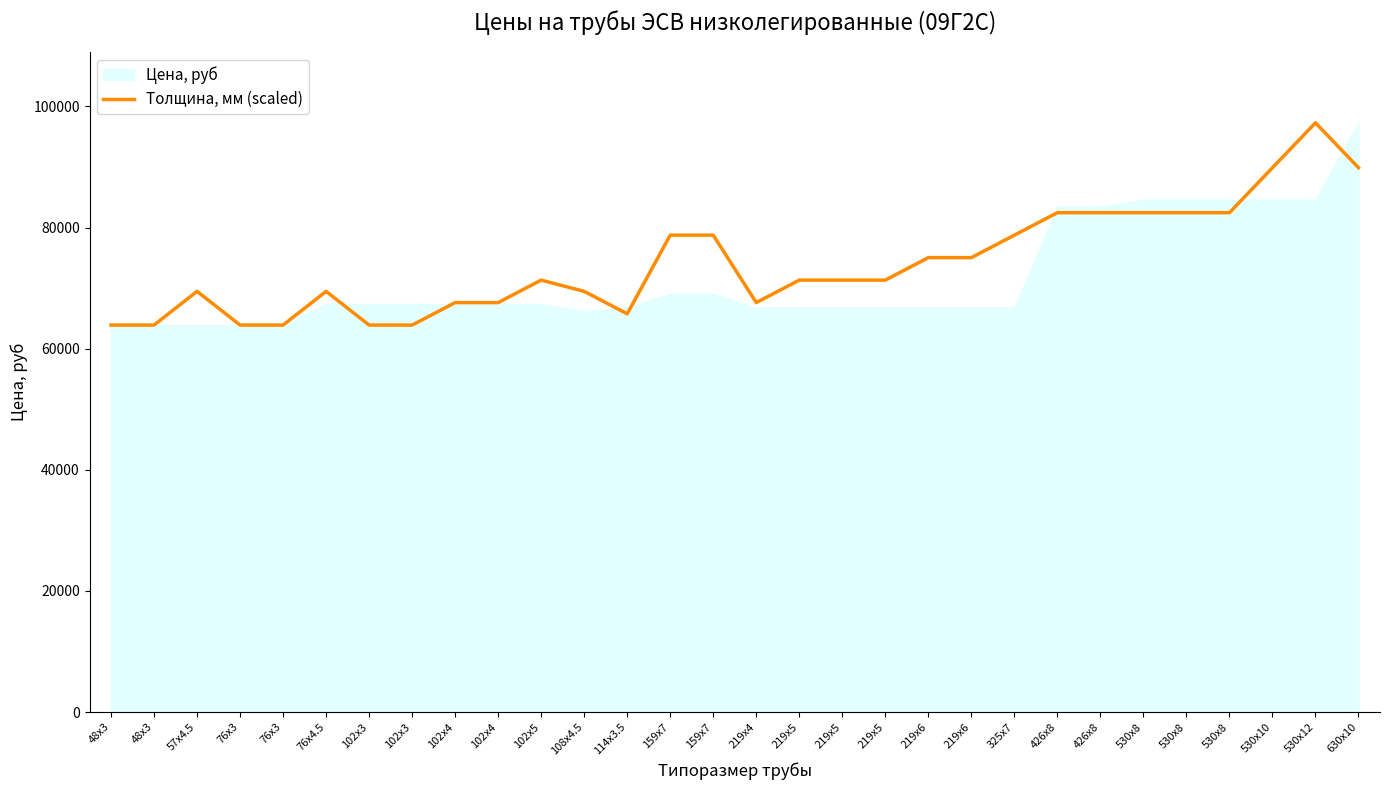

The value at 114x3.5 is 65755.6. True or false?

True